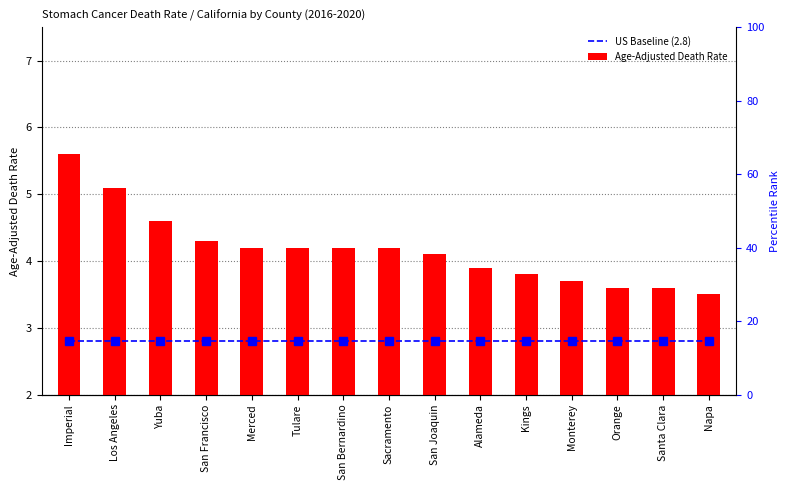

Rank the categories by US Baseline (2.8) value from highest to lowest.

Imperial, Los Angeles, Yuba, San Francisco, Merced, Tulare, San Bernardino, Sacramento, San Joaquin, Alameda, Kings, Monterey, Orange, Santa Clara, Napa